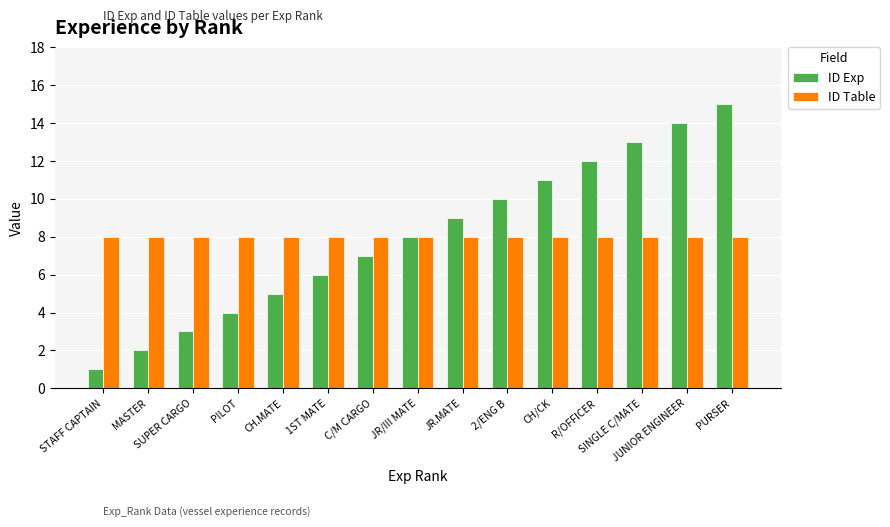

What is the minimum value shown in the chart?

1